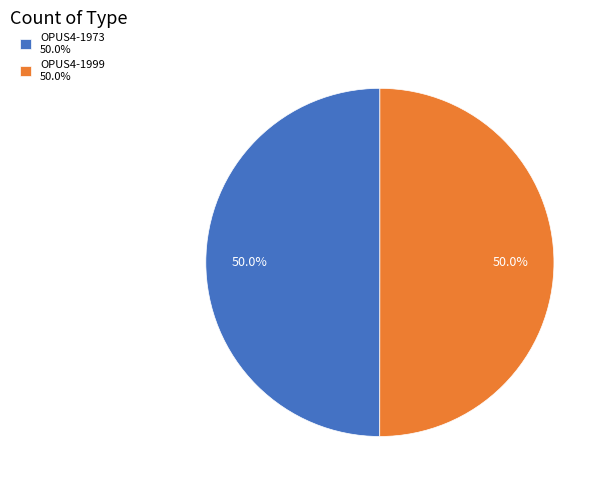

Combined, do OPUS4-1973 50.0% and OPUS4-1999 50.0% account for over 50%?

Yes